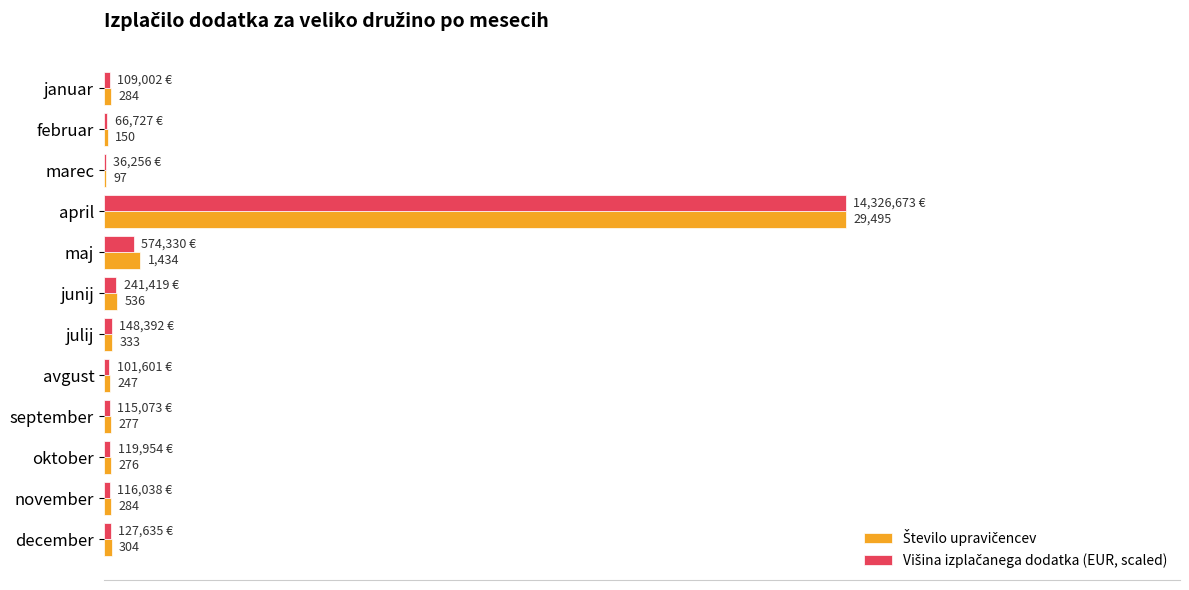

At which category is the sum across all series the highest?

april